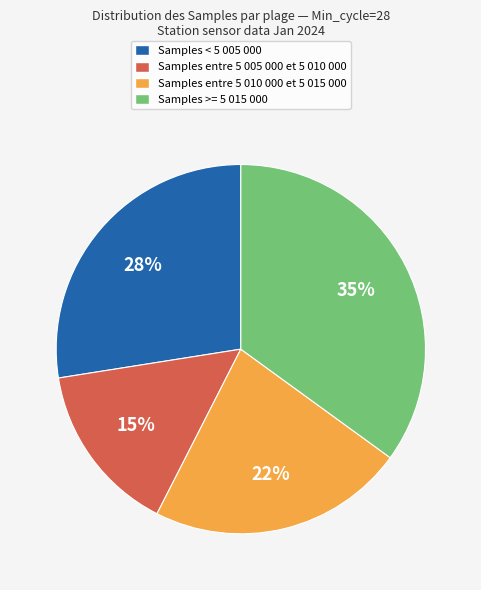

Does any single category account for the majority?

No